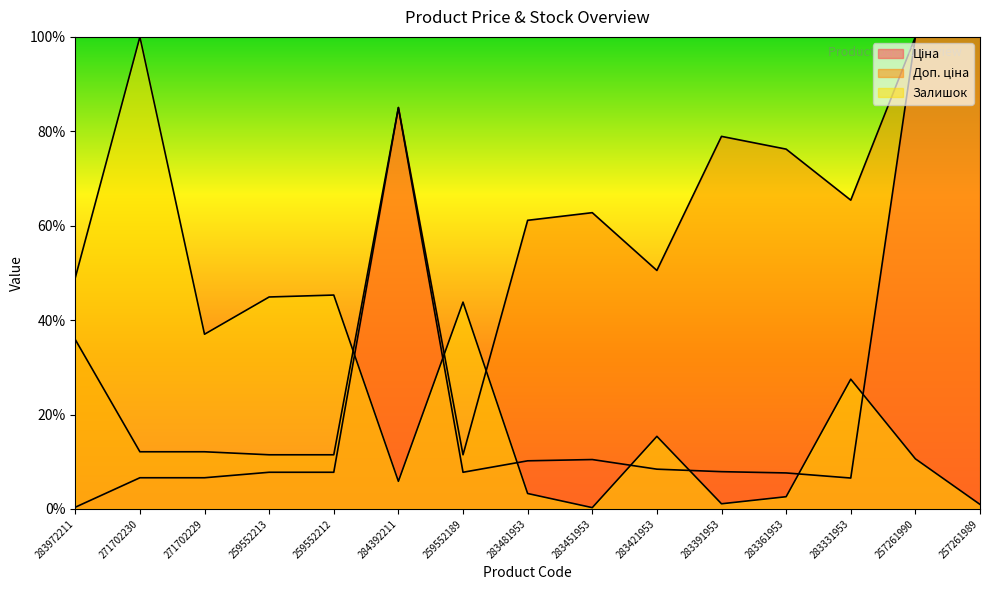

How many distinct data groups are displayed?

3